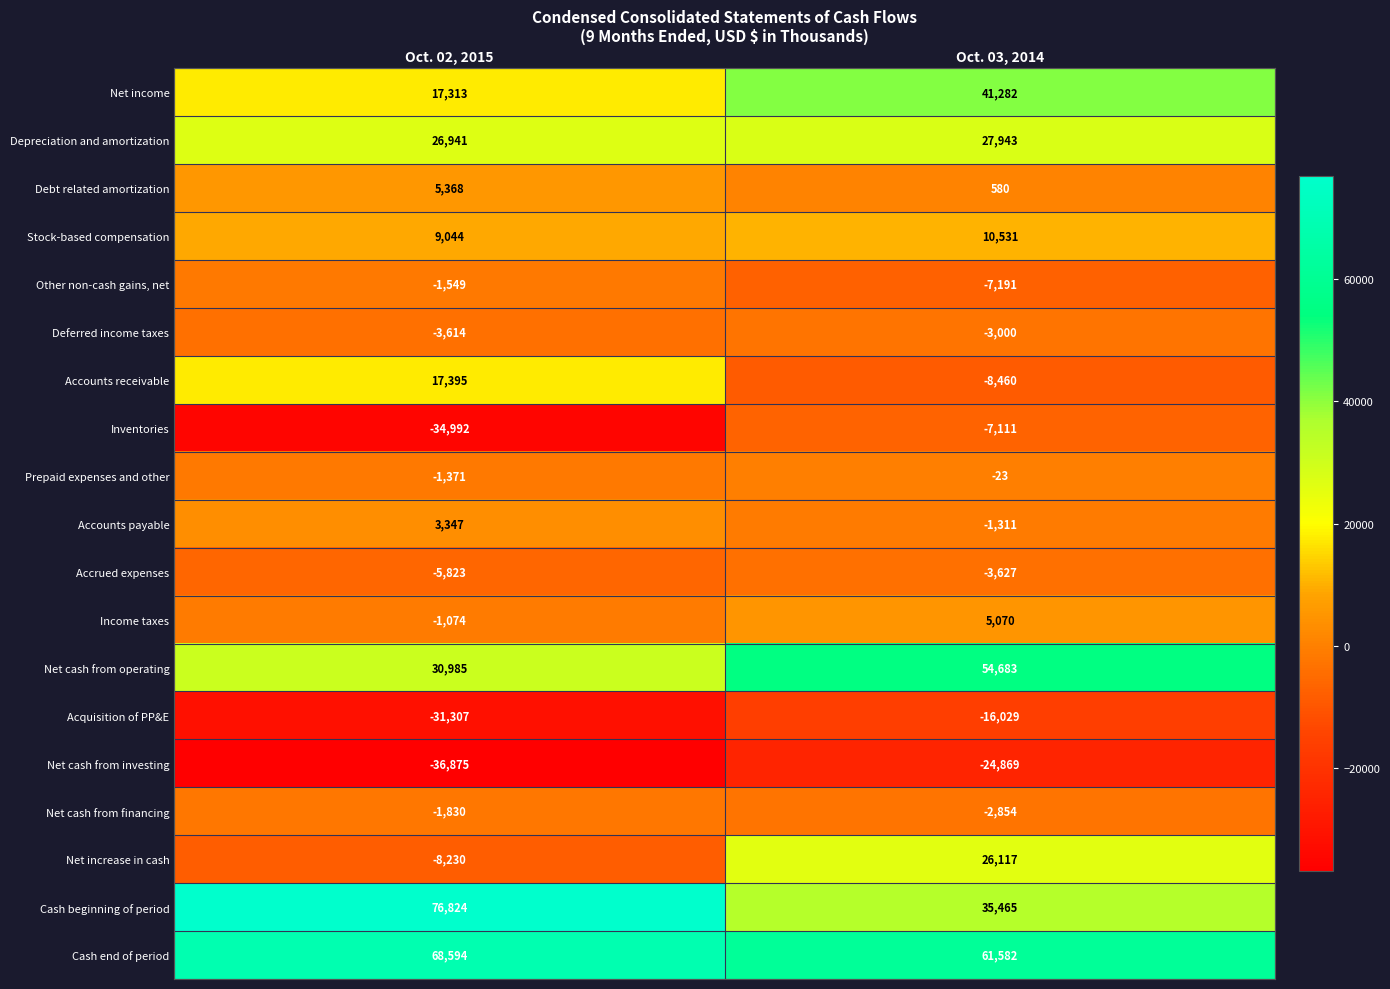

At which category is the sum across all series the highest?

Oct. 03, 2014